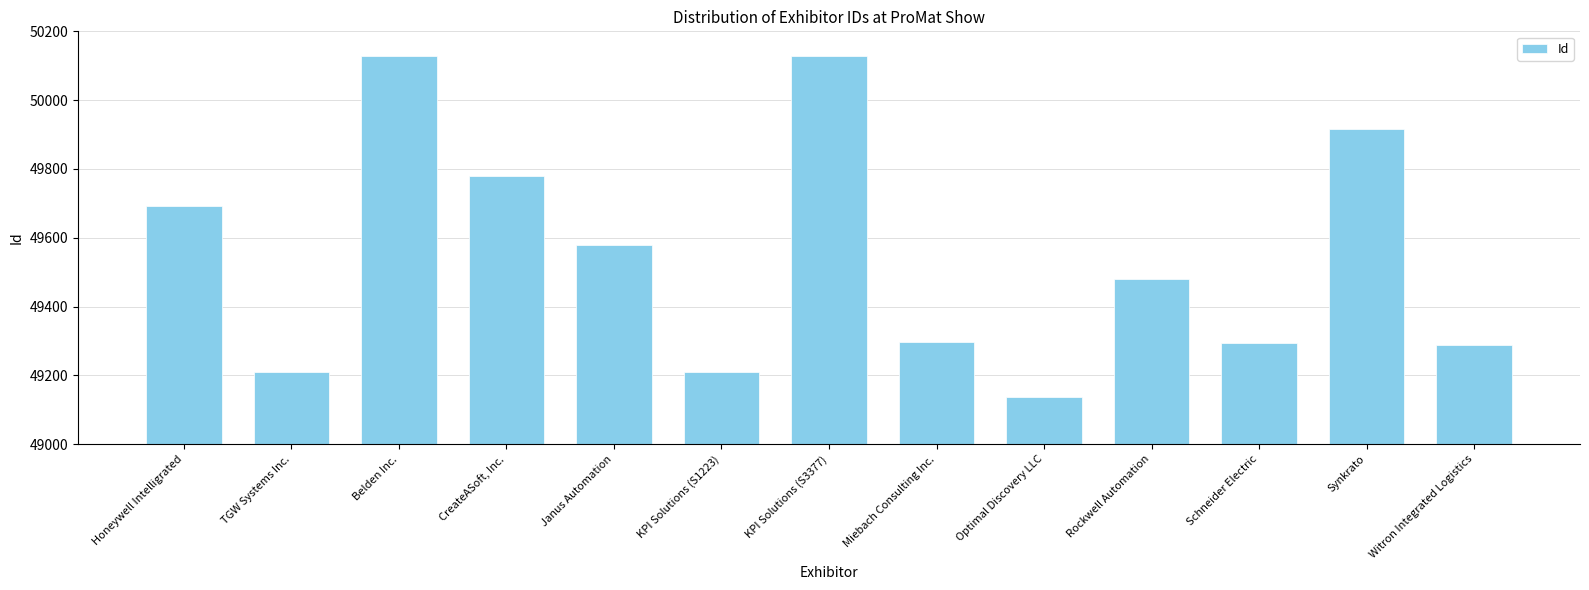

What is the value of the 2nd bar from the left?

49210